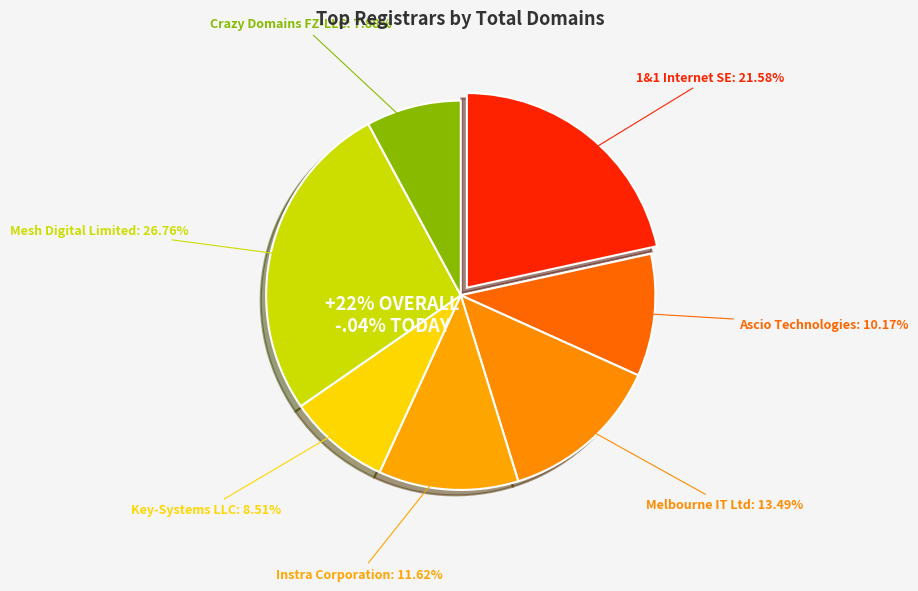

Is it true that 1&1 Internet SE is 22% of the pie?

True